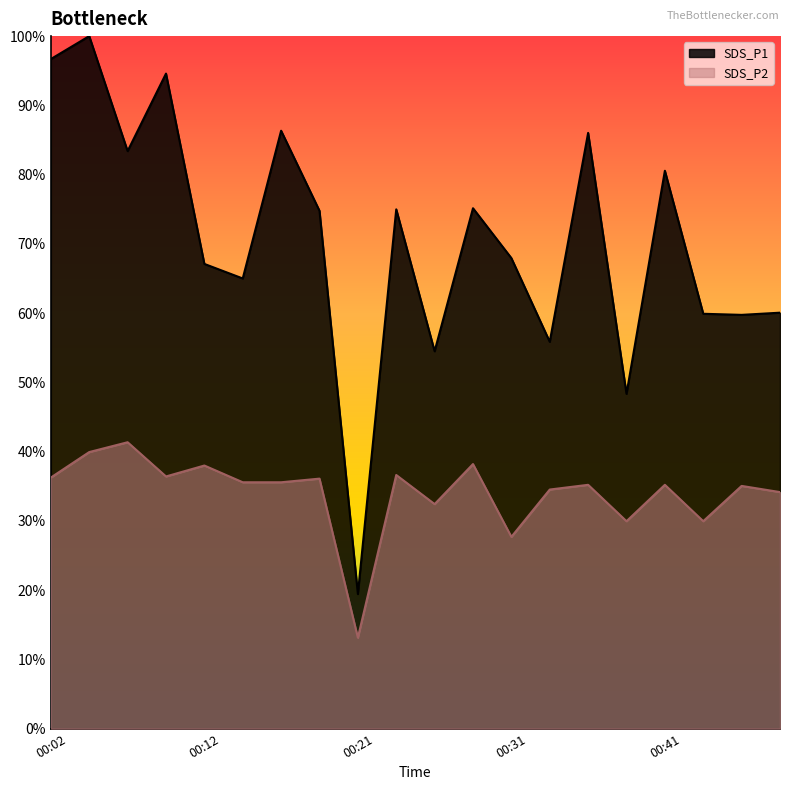

What is the sum of the SDS_P2 values at 00:43 and 00:21?

0.4